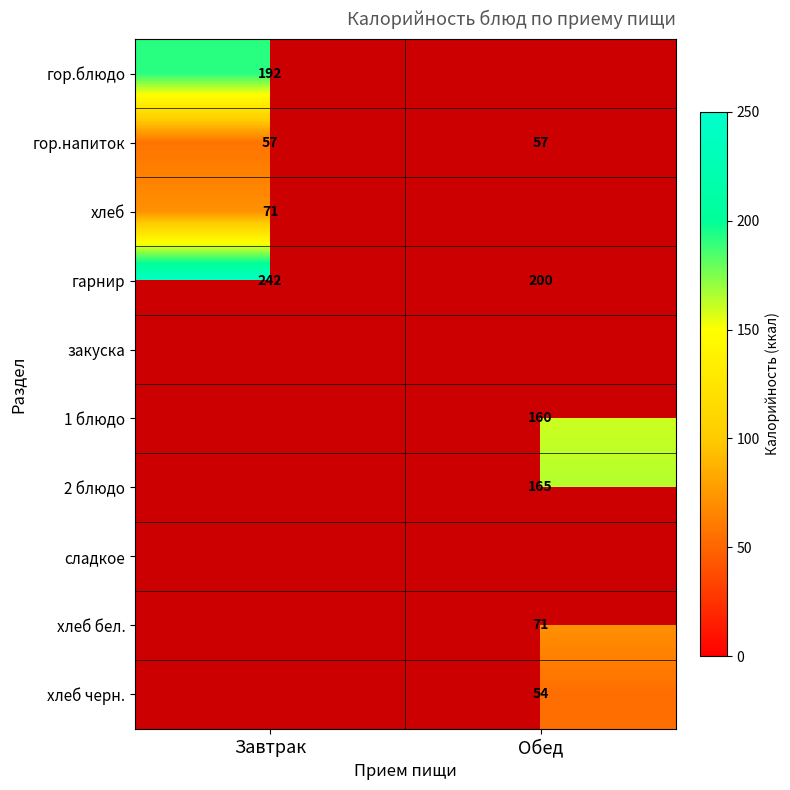

Is the value of 2 блюдо at Обед greater than the value of 1 блюдо at Обед?

Yes